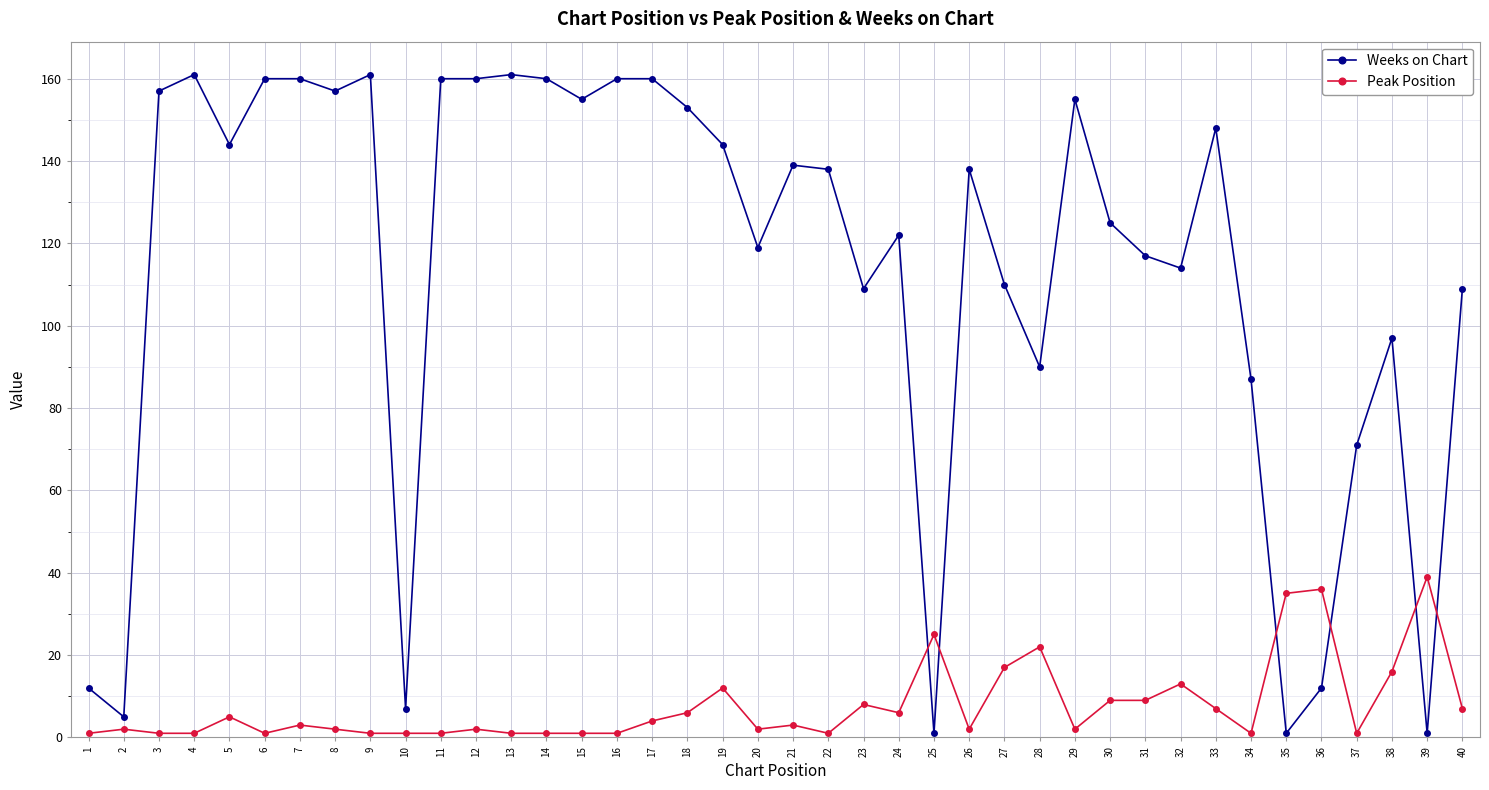

Between which two adjacent categories do Weeks on Chart and Peak Position first intersect?

24 and 25